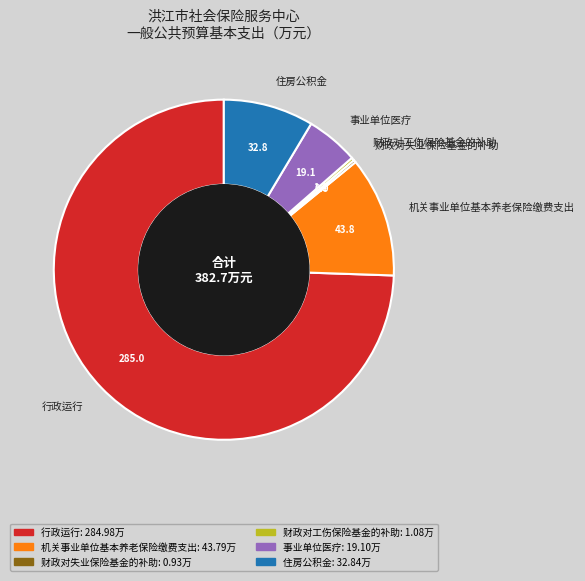

Is it true that 行政运行 is 74% of the pie?

True